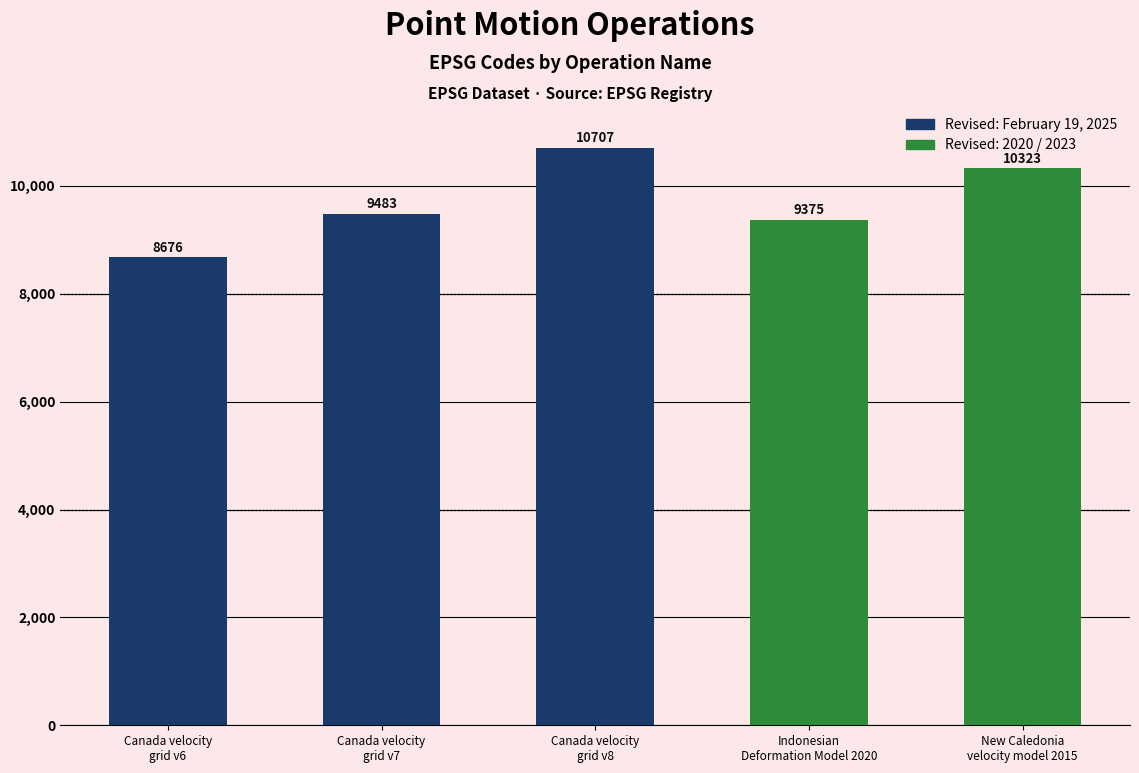

Which label corresponds to the largest value in the chart?

Canada velocity
grid v8